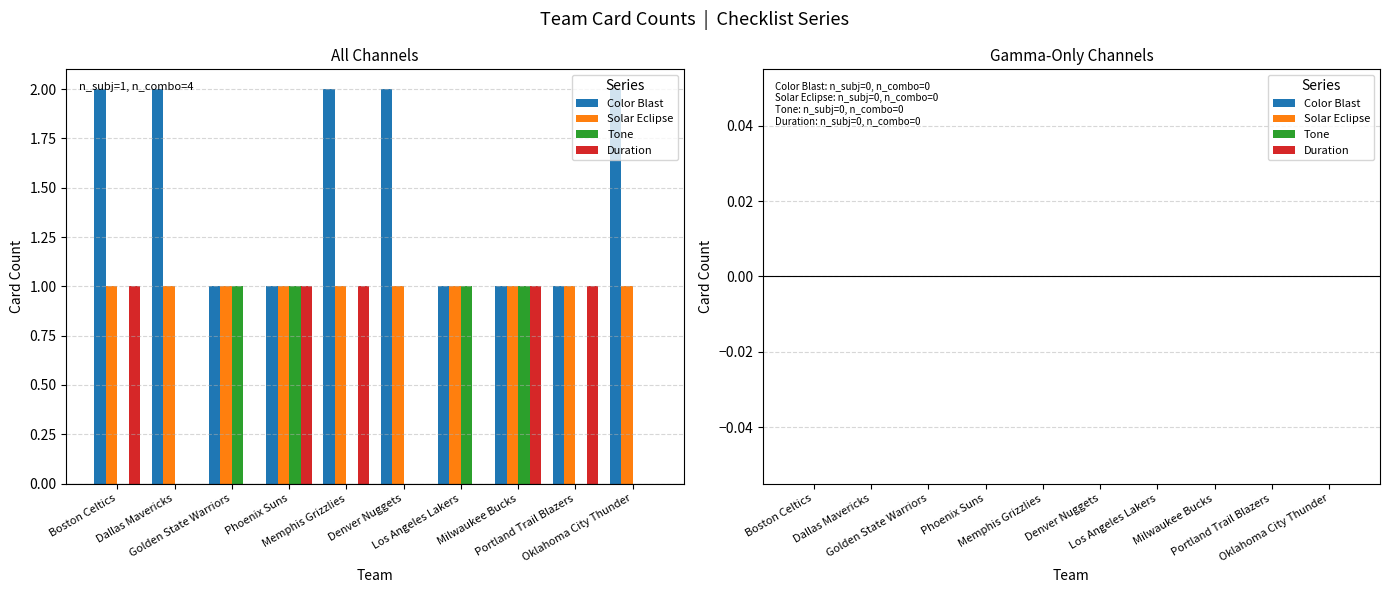

The value of Duration at Golden State Warriors is 0. True or false?

True